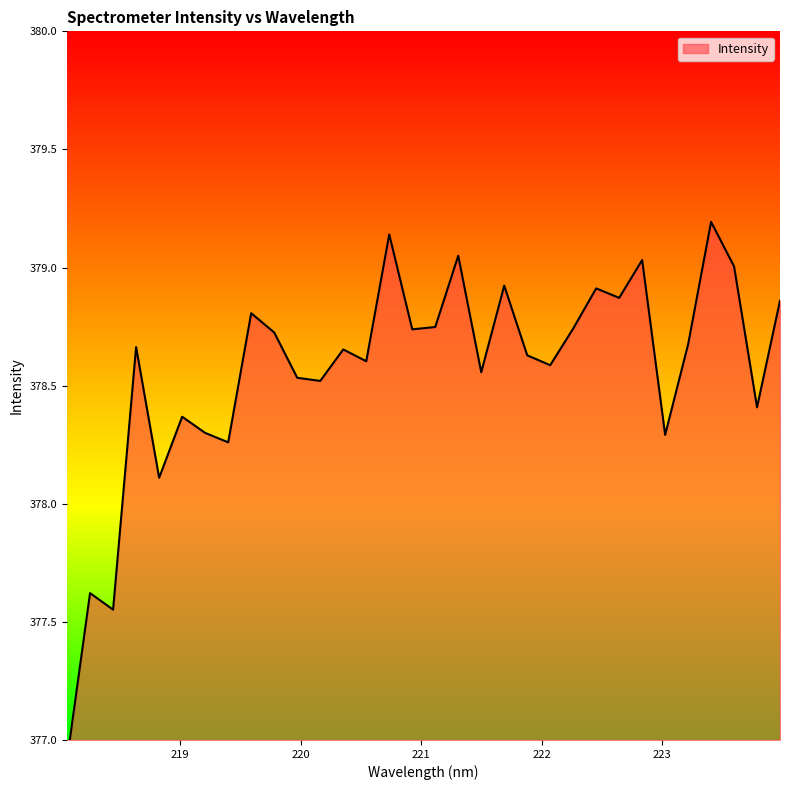

What is the change in value from 218.6332 to 222.263?

+0.1